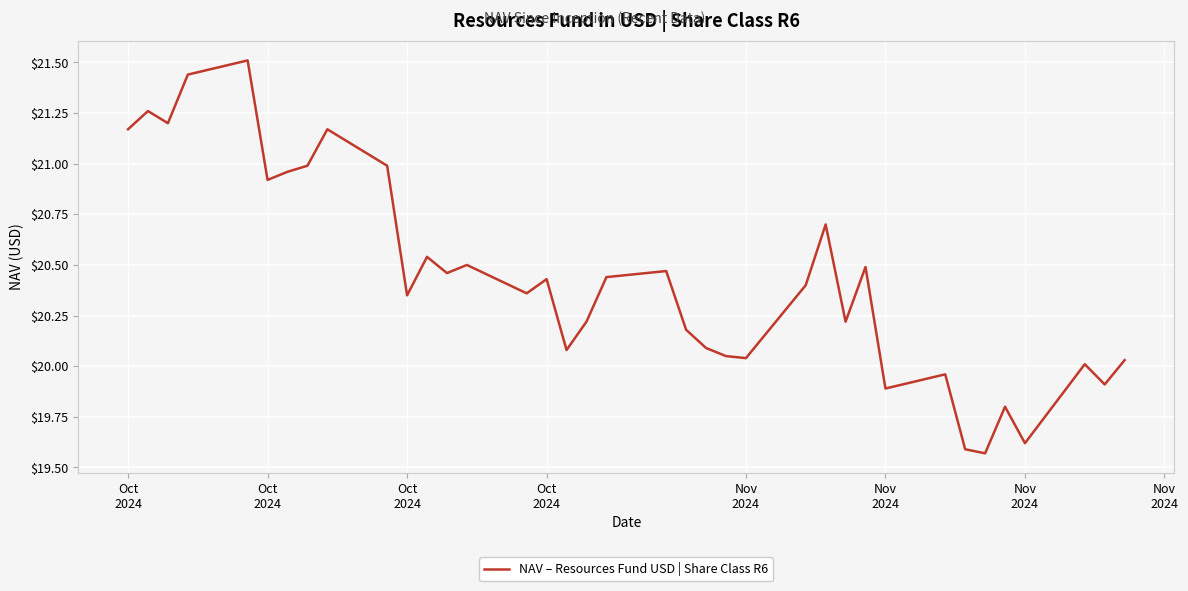

What is the greatest value displayed?

21.5